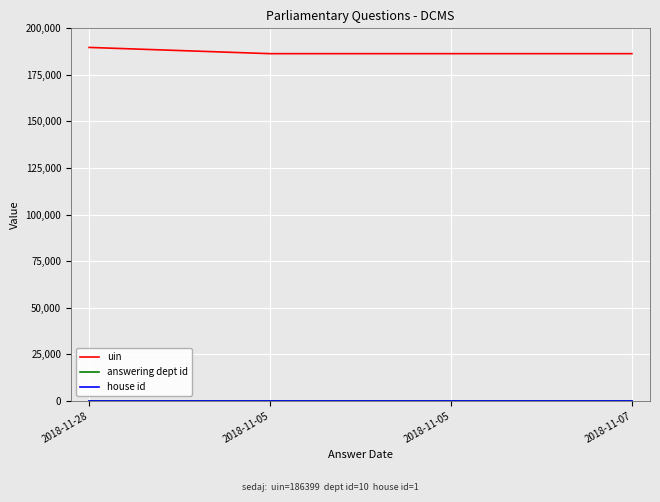

Does the chart display data point markers on the line(s)?

No